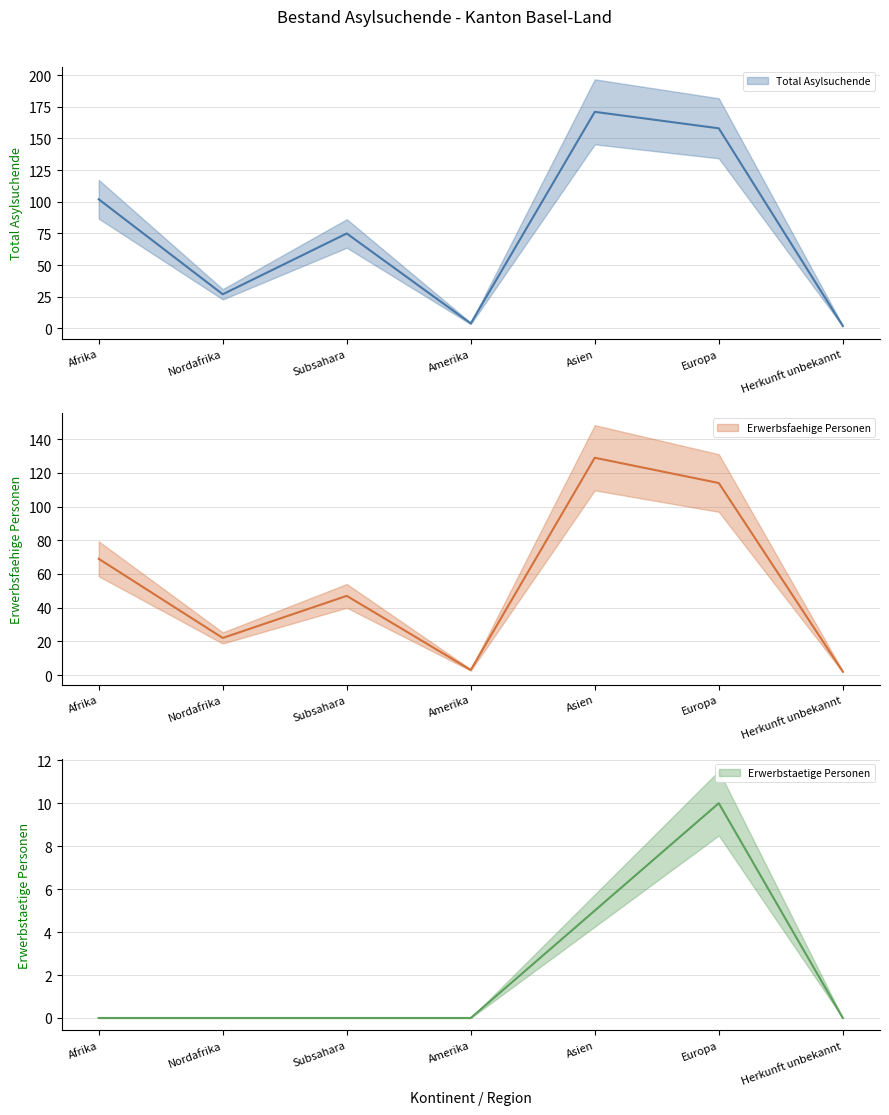

True or false: Erwerbsfaehige Personen and Total Asylsuchende intersect in this chart.

False